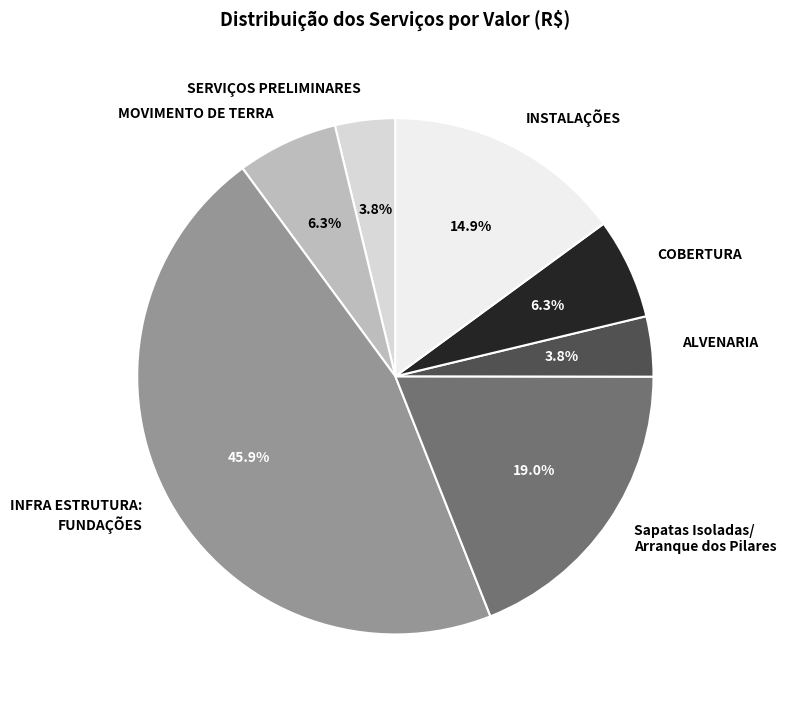

What portion of the pie excludes ALVENARIA?

96.2%